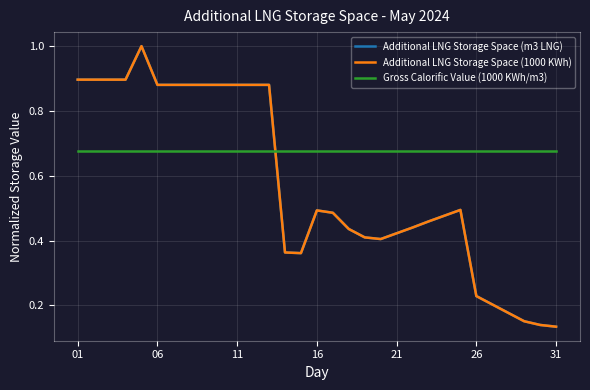

Which series ends up on top after the final intersection of Gross Calorific Value (1000 KWh/m3) and Additional LNG Storage Space (1000 KWh)?

Gross Calorific Value (1000 KWh/m3)